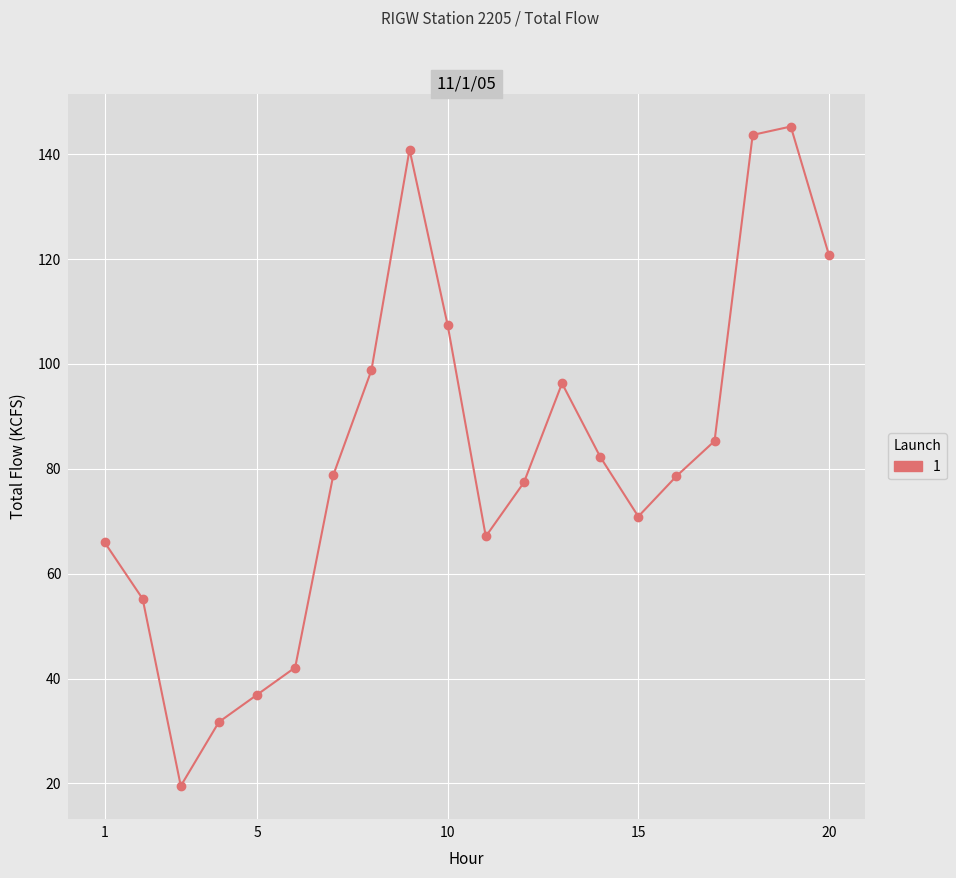

What is the value of the 15th point from the left?

70.9